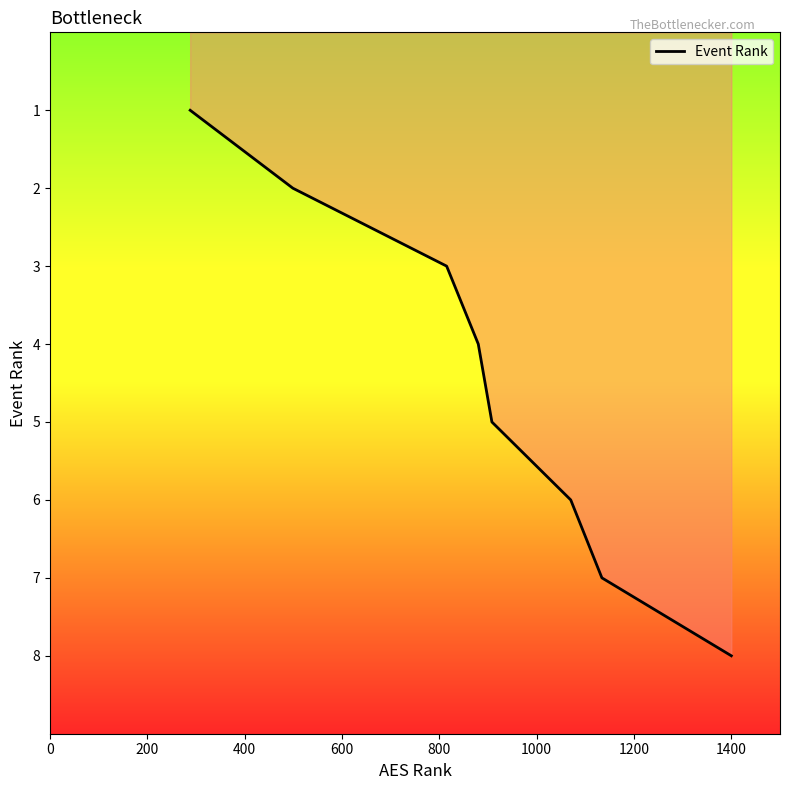

True or false: there are more than 0 points higher than both neighbors.

False